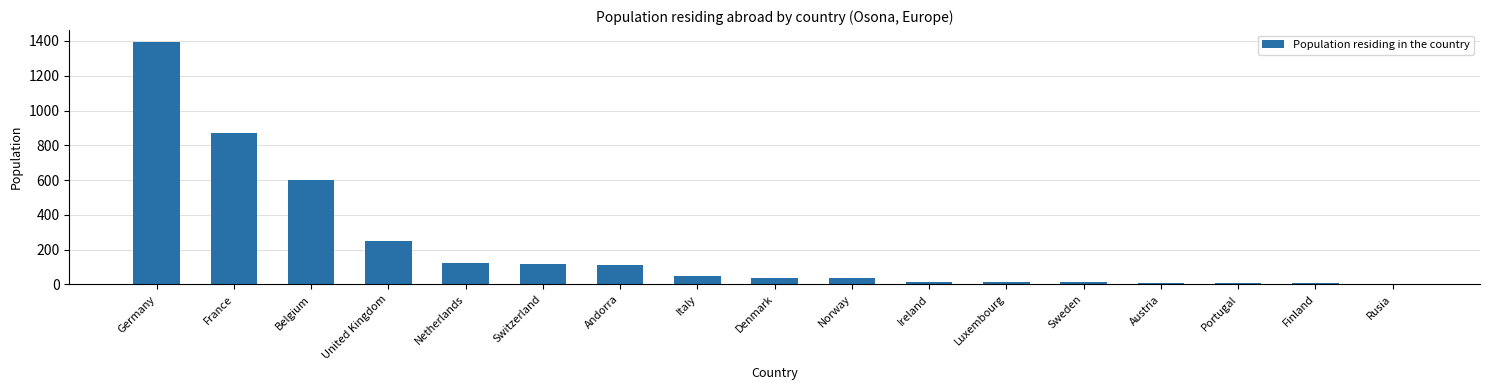

What is the label of the 6th bar from the right?

Luxembourg